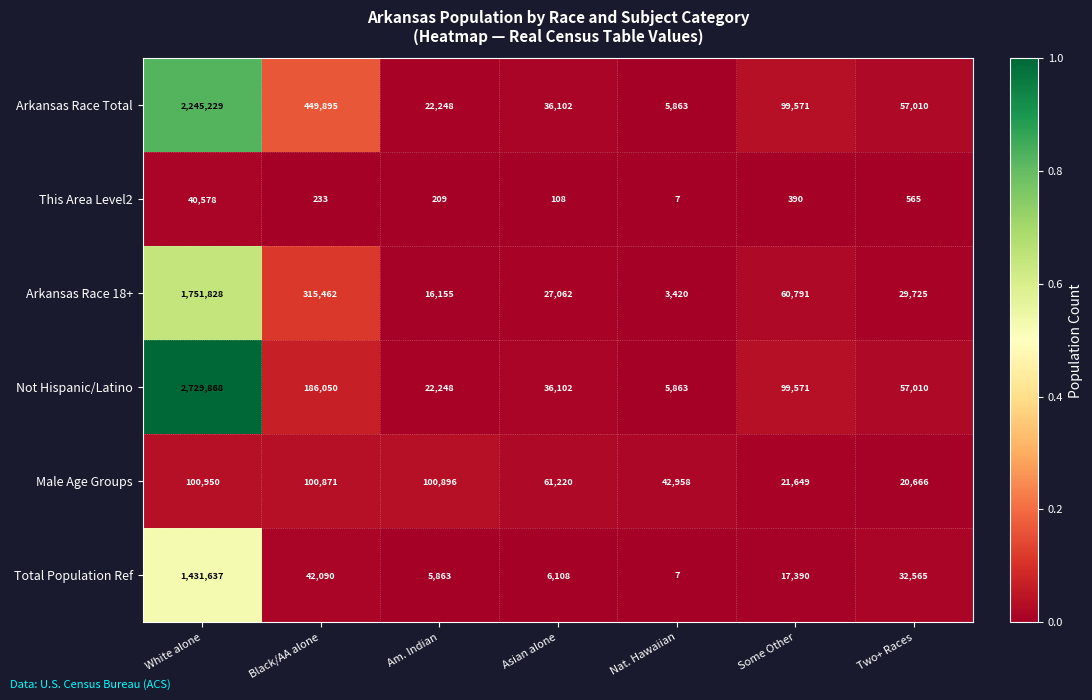

At which category does the chart reach its minimum across all series?

Nat. Hawaiian